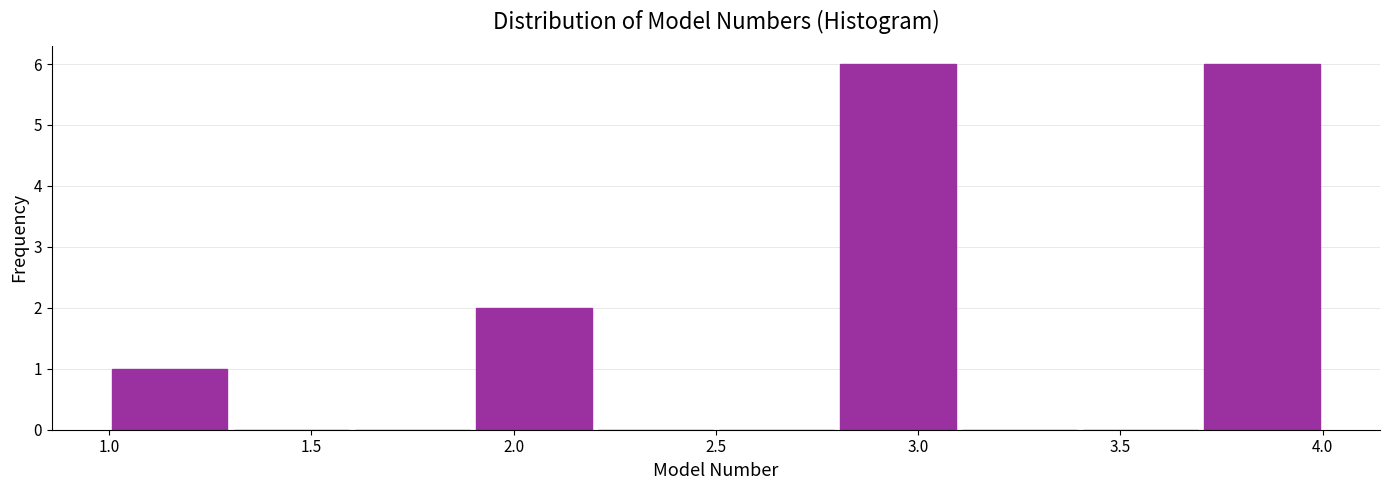

Reading left to right, list every bar in this chart as the range it spans on the x-axis followed by its height. The values are not printed on the chart, so give them approximately, as read against the axis.

1.0 to 1.3: 1
1.3 to 1.6: 0
1.6 to 1.9: 0
1.9 to 2.2: 2
2.2 to 2.5: 0
2.5 to 2.8: 0
2.8 to 3.1: 6
3.1 to 3.4: 0
3.4 to 3.7: 0
3.7 to 4.0: 6